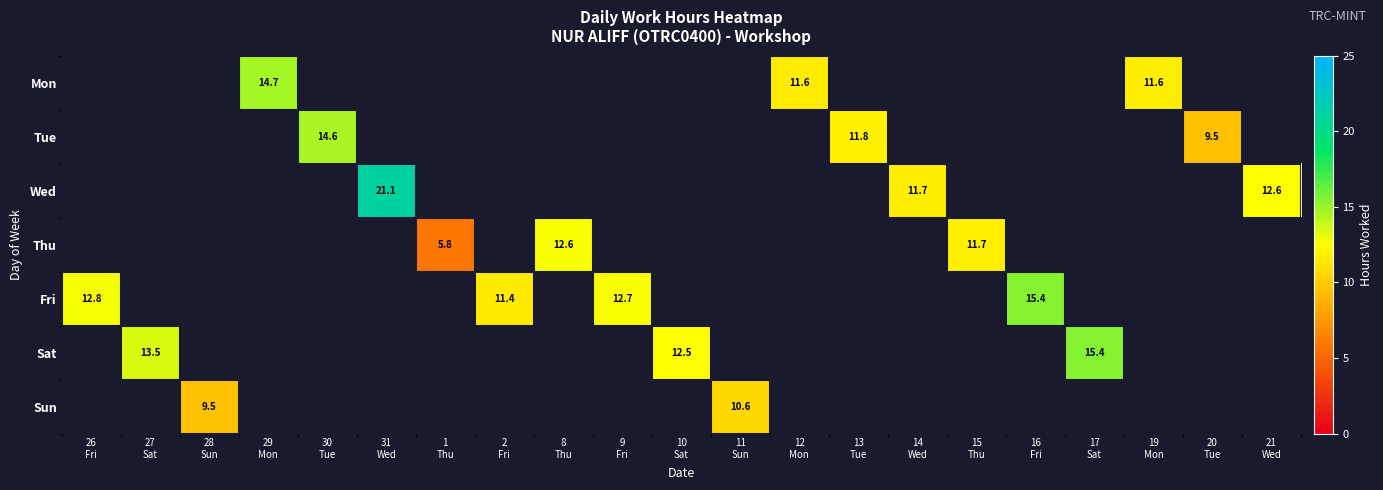

How many data points does each series have?

21